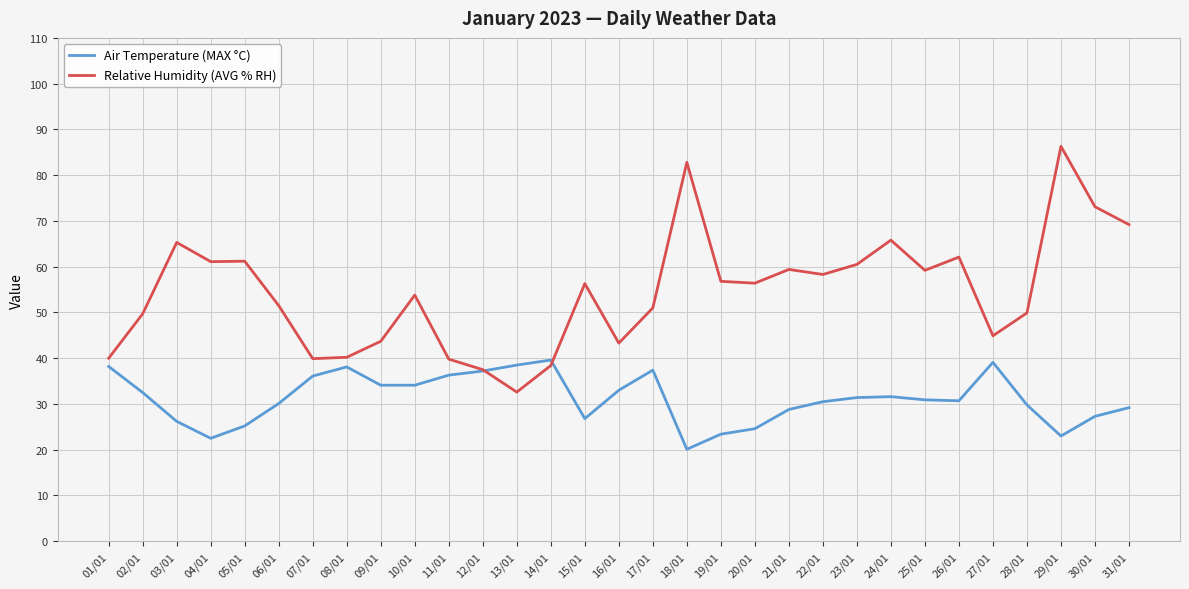

Between 16/01 and 30/01, which series saw the biggest shift?

Relative Humidity (AVG % RH)